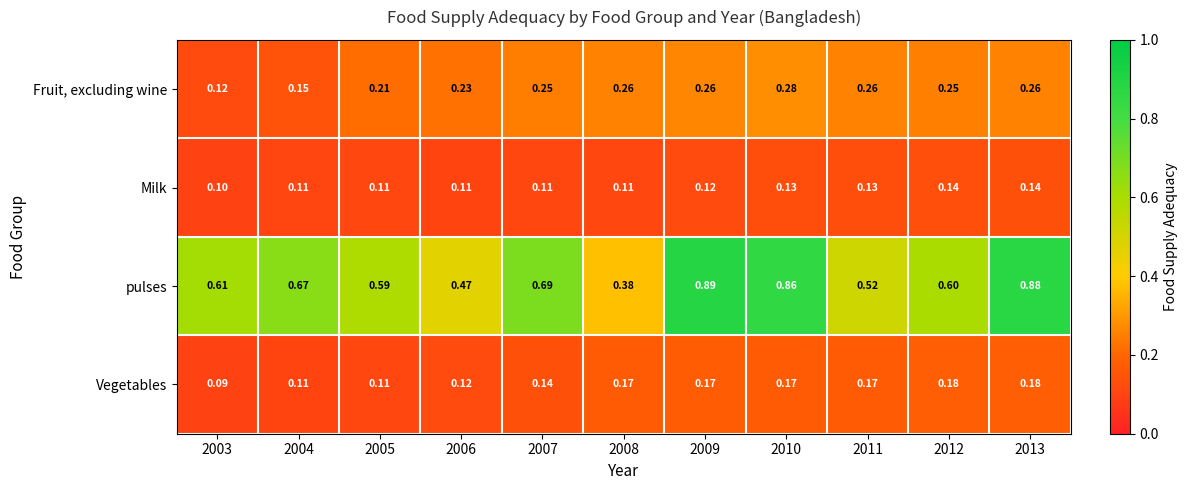

Between 2011 and 2013, which series saw the biggest shift?

pulses